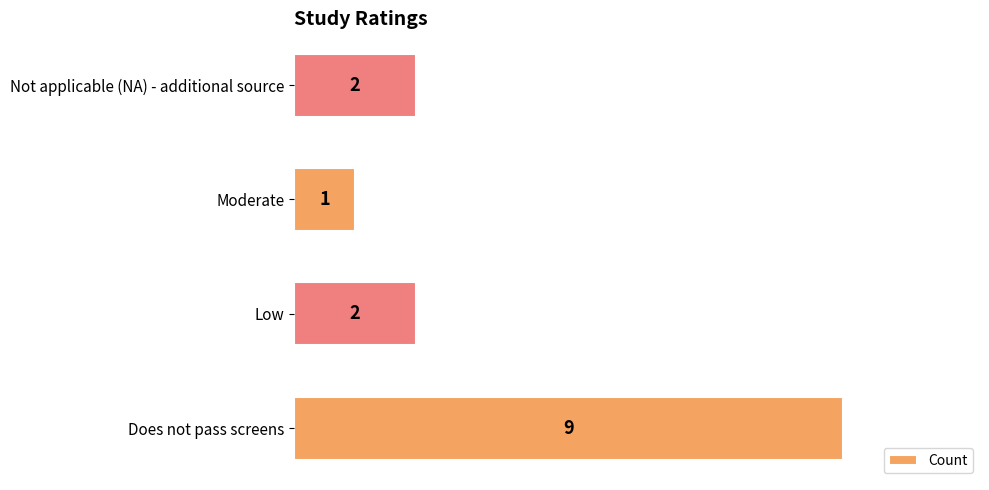

The value at Low is 2. True or false?

True